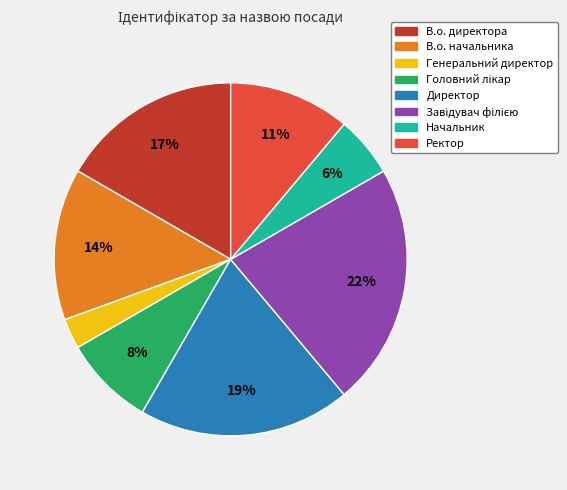

Combined, do Начальник and Директор account for over 50%?

No